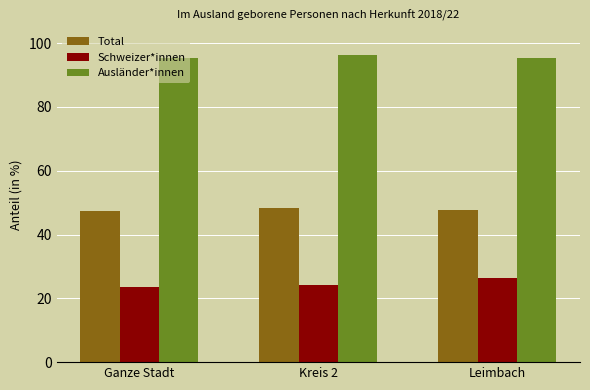

The value of Ausländer*innen at Ganze Stadt is 45.8. True or false?

False